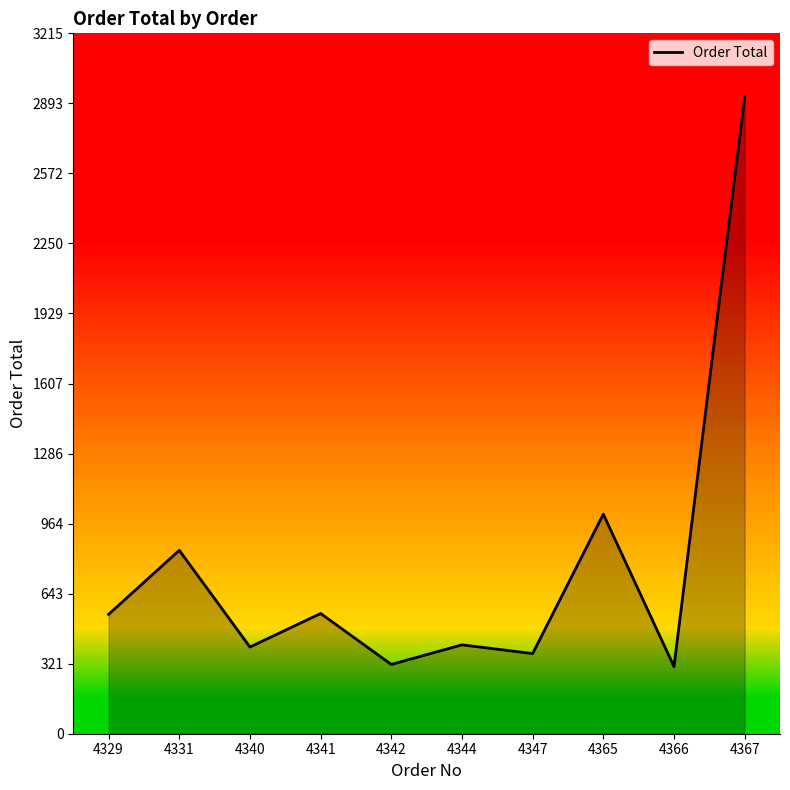

What is the change in value from 4344 to 4347?

-40